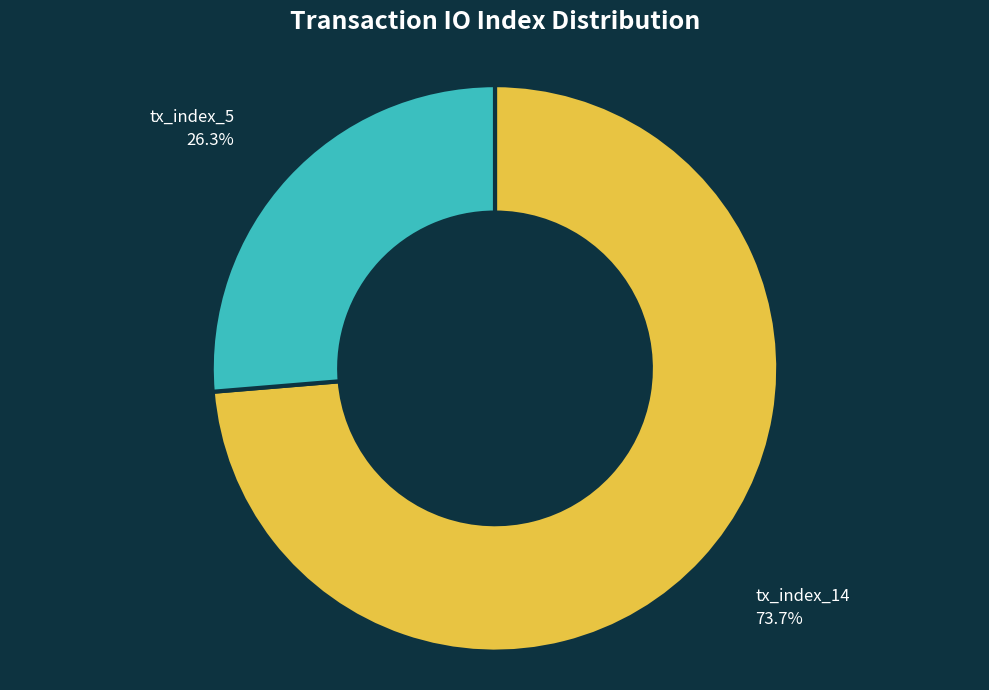

Is there any slice that represents more than half of the pie?

Yes